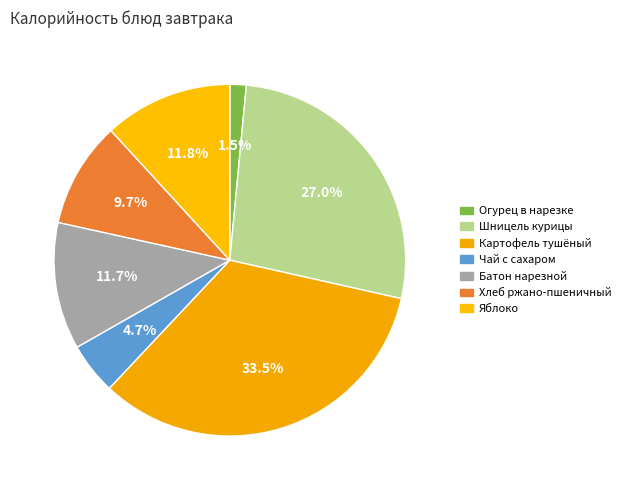

Is there any slice that represents more than half of the pie?

No